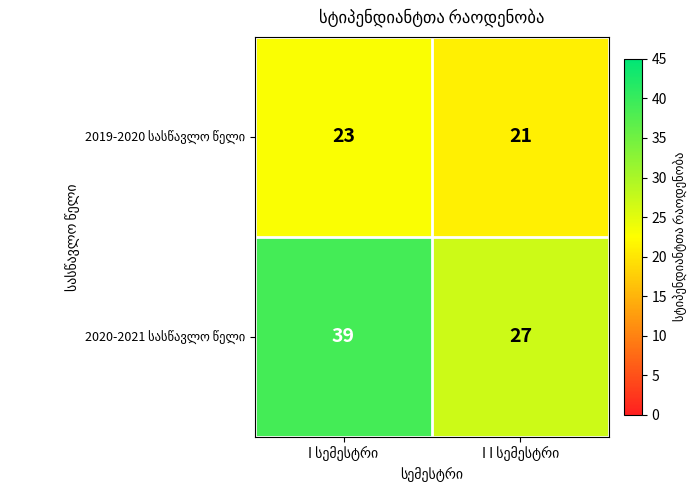

What is the minimum value shown in the chart?

21